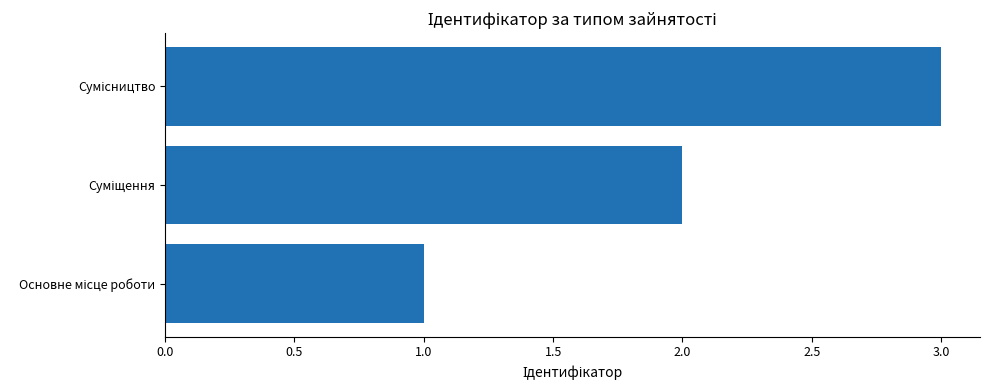

What is the sum of all values?

6